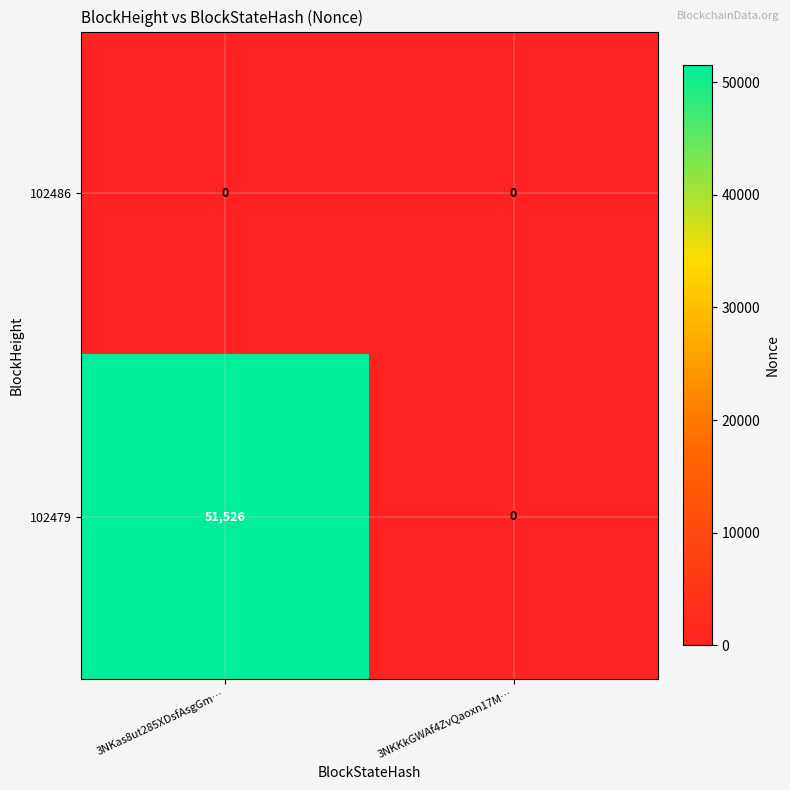

Rank the series by their average value, from lowest to highest.

102486, 102479